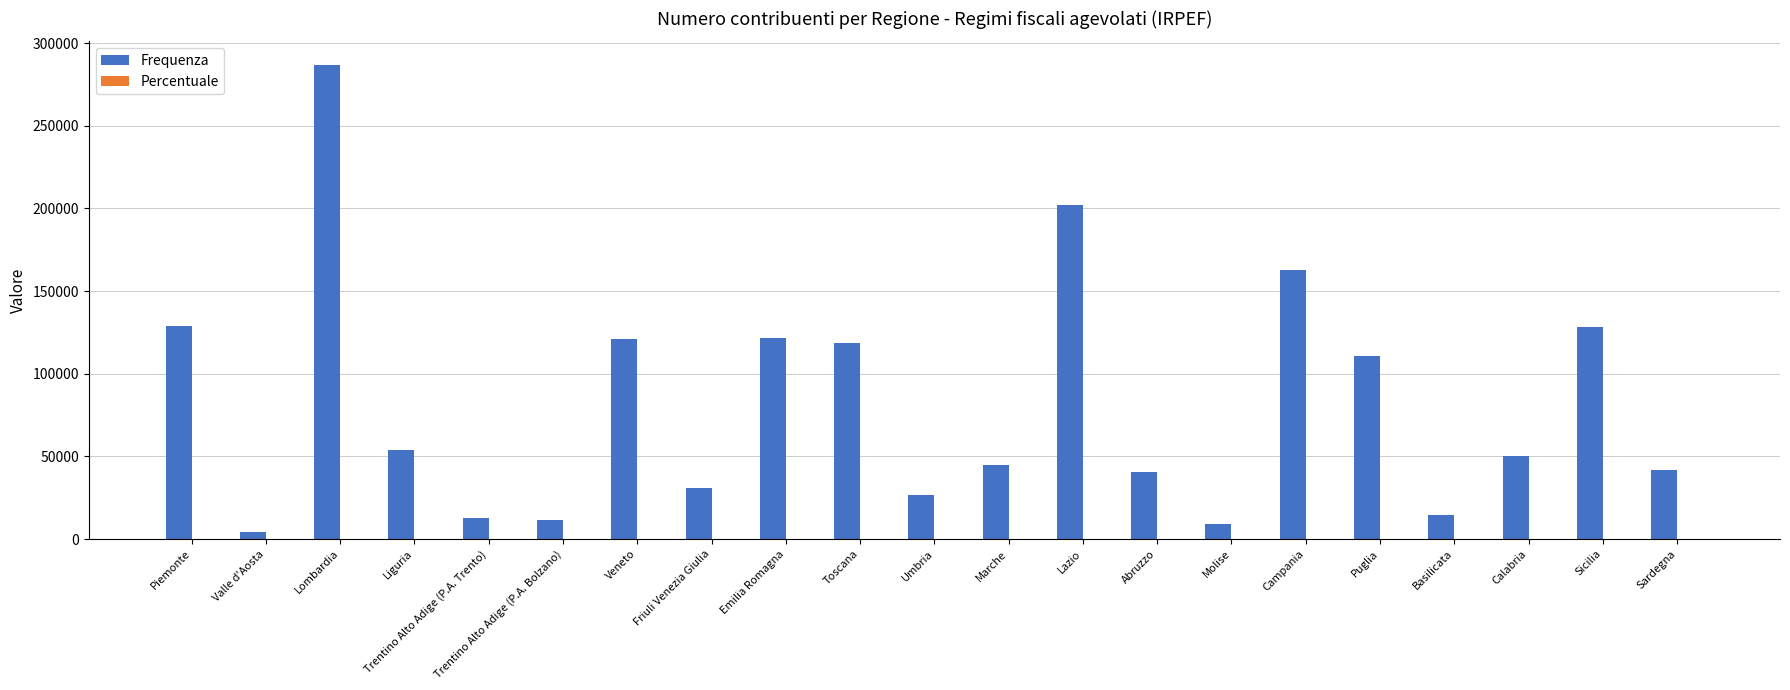

How many groups of bars are there?

21